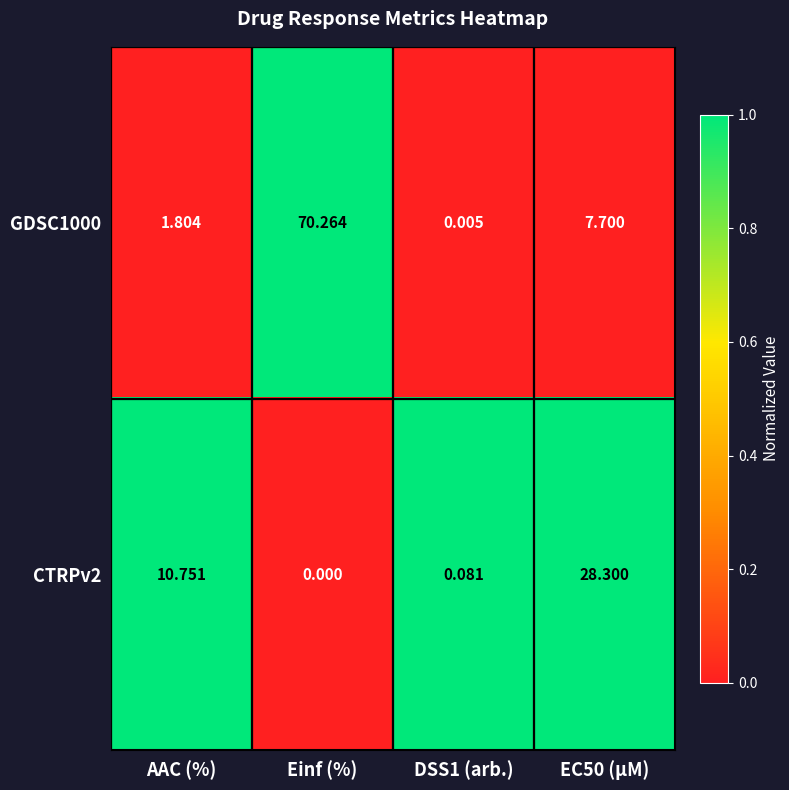

What is the total value across all series at EC50 (µM)?

36.0